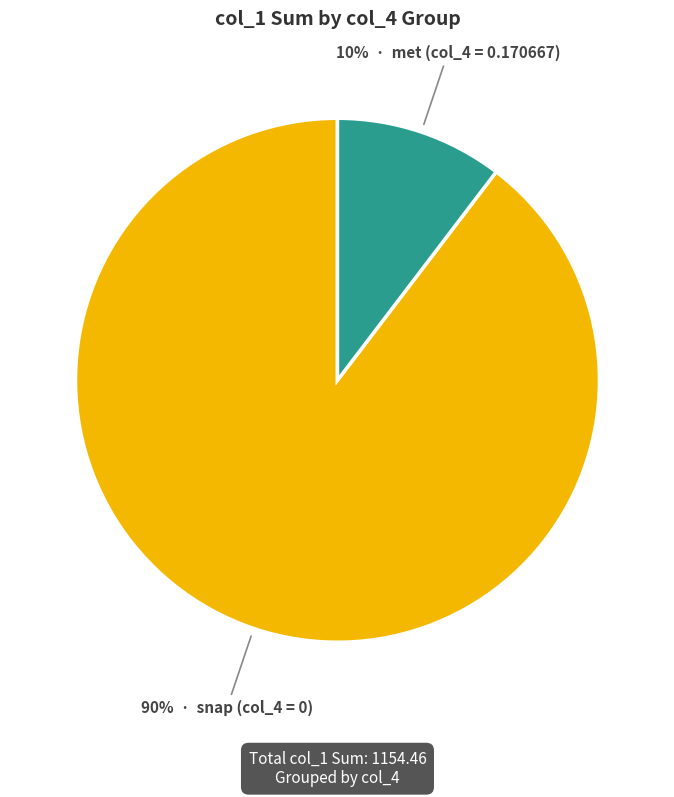

Does any single category account for the majority?

Yes